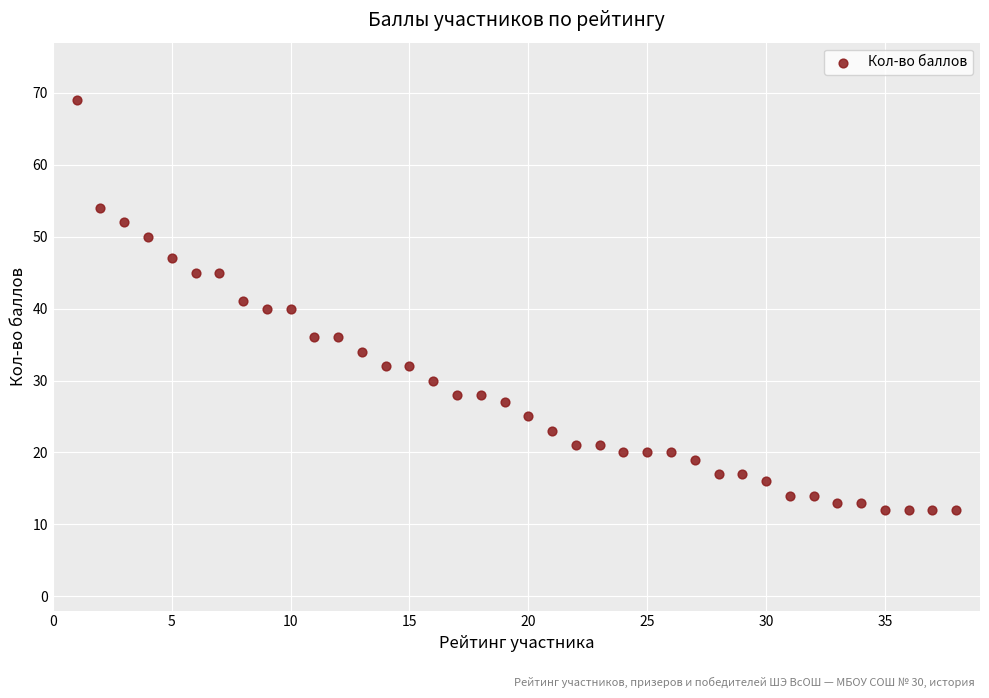

What is the range of X values (max minus min)?

37